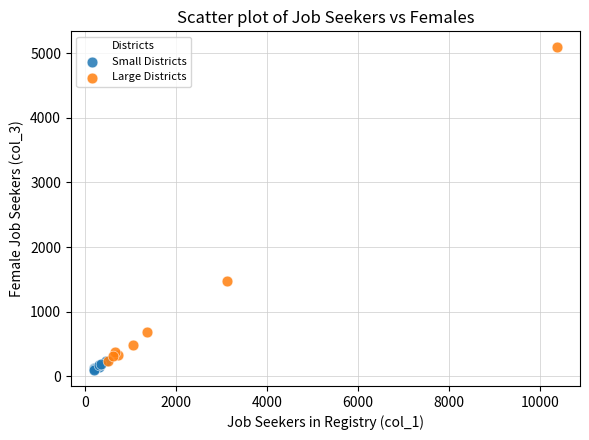

What are all the series names shown in the legend?

Small Districts, Large Districts